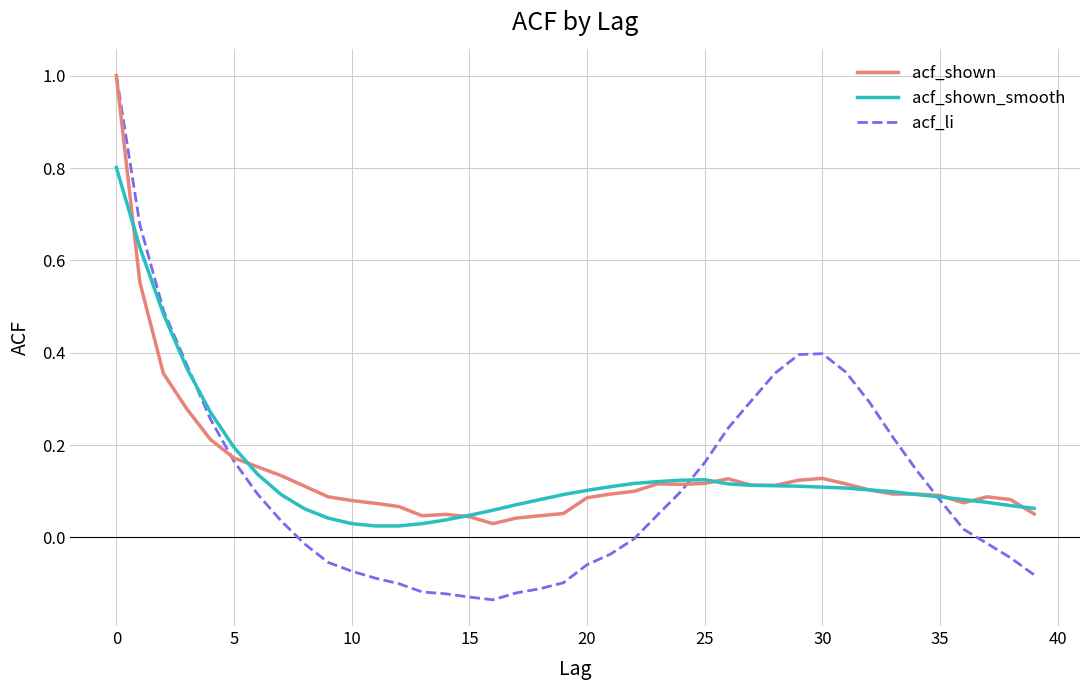

Which series has the widest spread of values?

acf_li